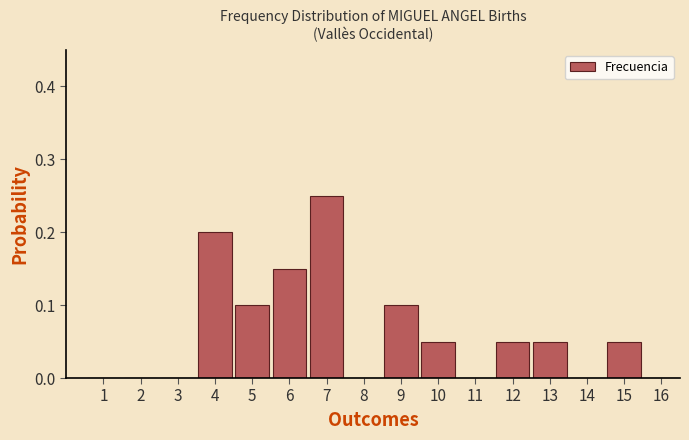

Over which range of the x-axis is the bar tallest?

6.5 to 7.5